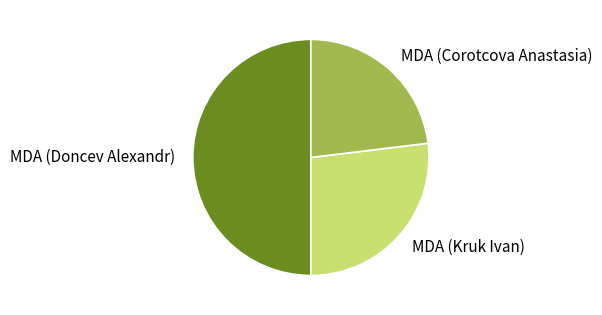

Rank the categories by value from lowest to highest.

MDA (Corotcova Anastasia), MDA (Kruk Ivan), MDA (Doncev Alexandr)